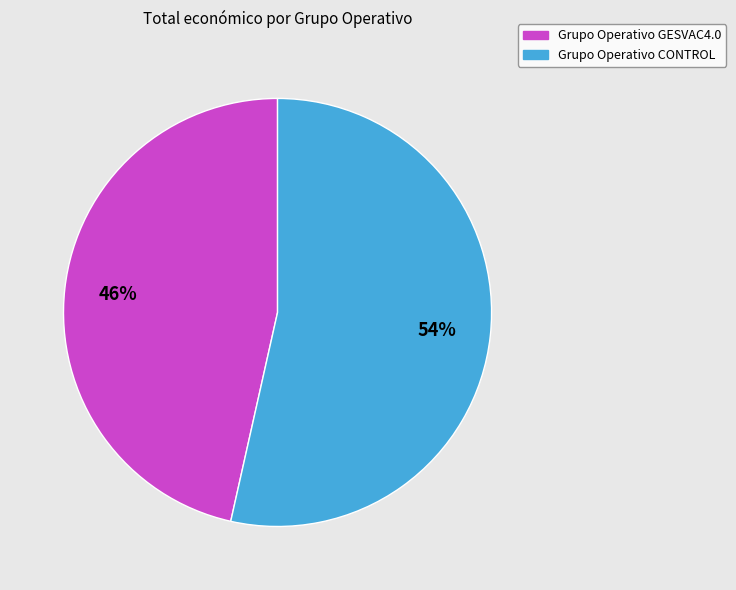

To the nearest percent, what portion does Grupo Operativo CONTROL represent?

54%